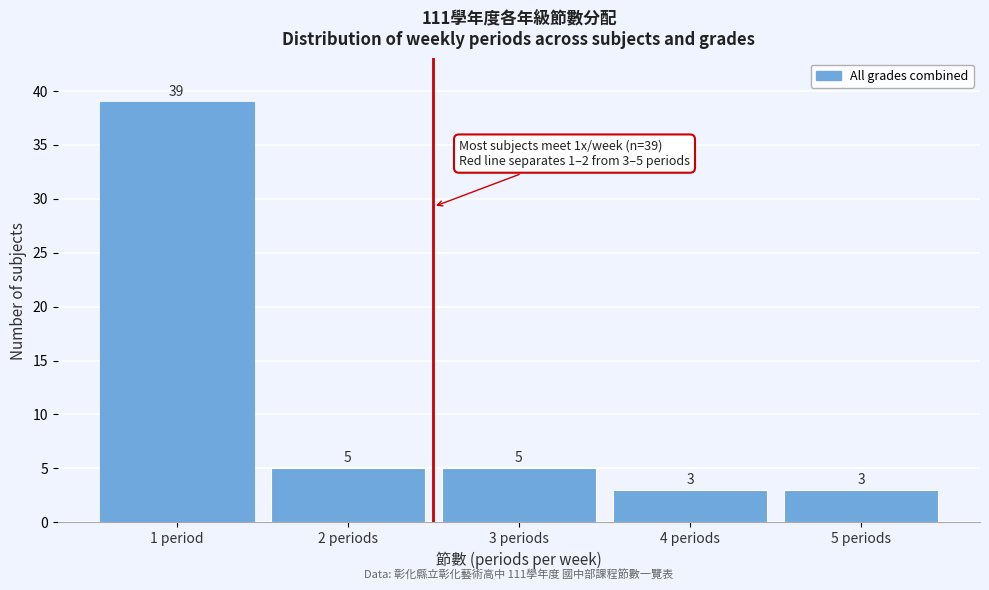

Reading right to left, extract all data points from this chart.

3	3	5	5	39